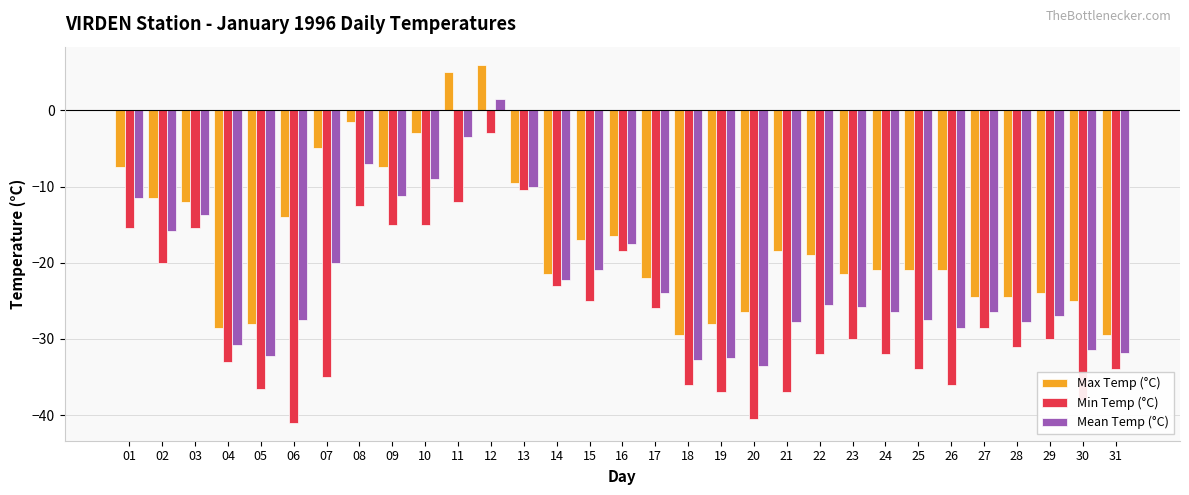

What is the sum of all Max Temp (°C) values?

-527.5